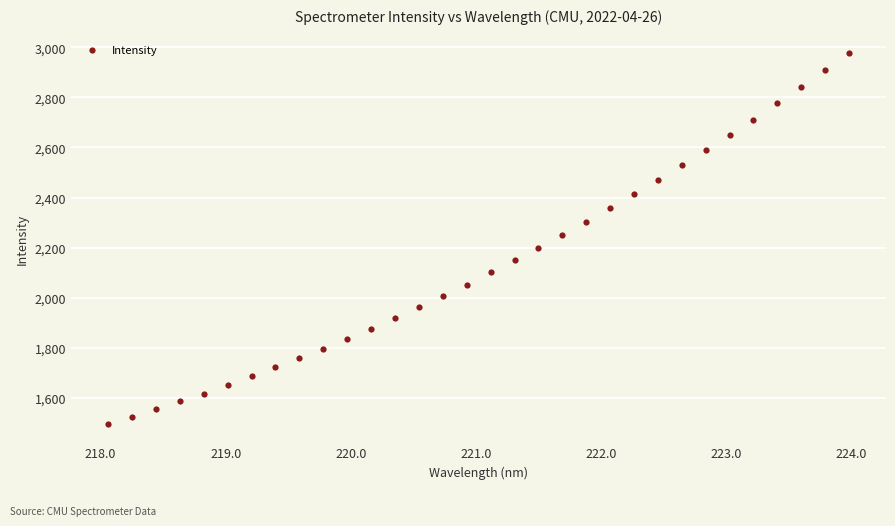

What is the range of X values (max minus min)?

5.9